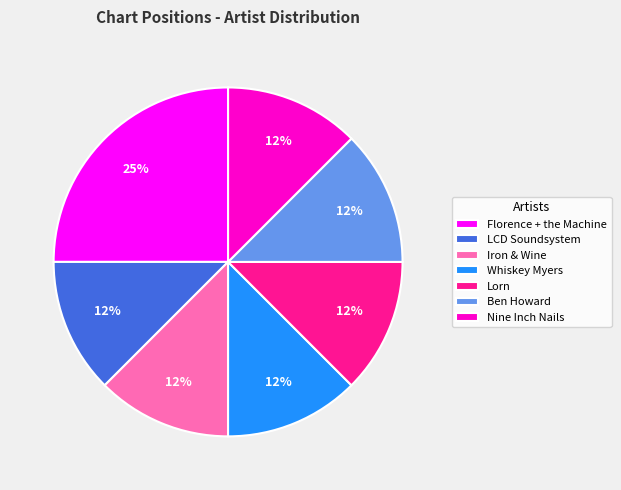

To the nearest percent, what is the average slice percentage?

14%